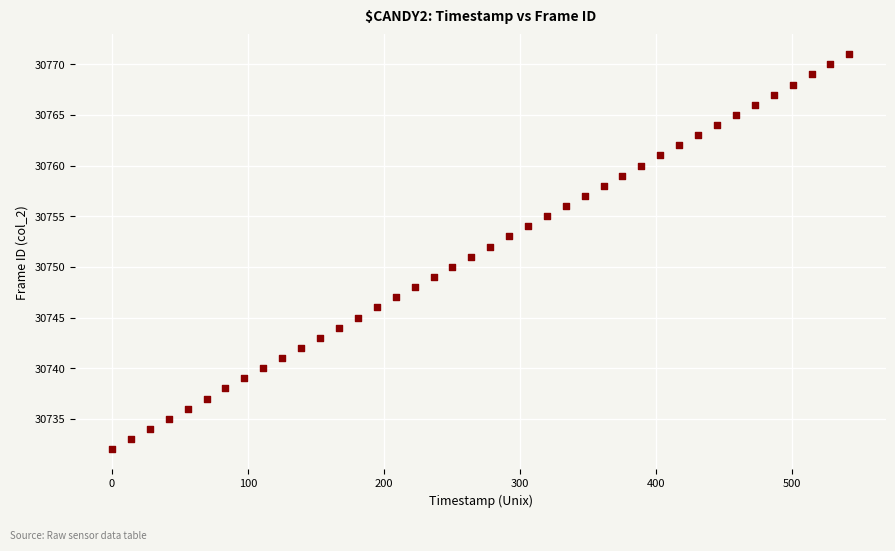

What is the range of Y values (max minus min)?

39